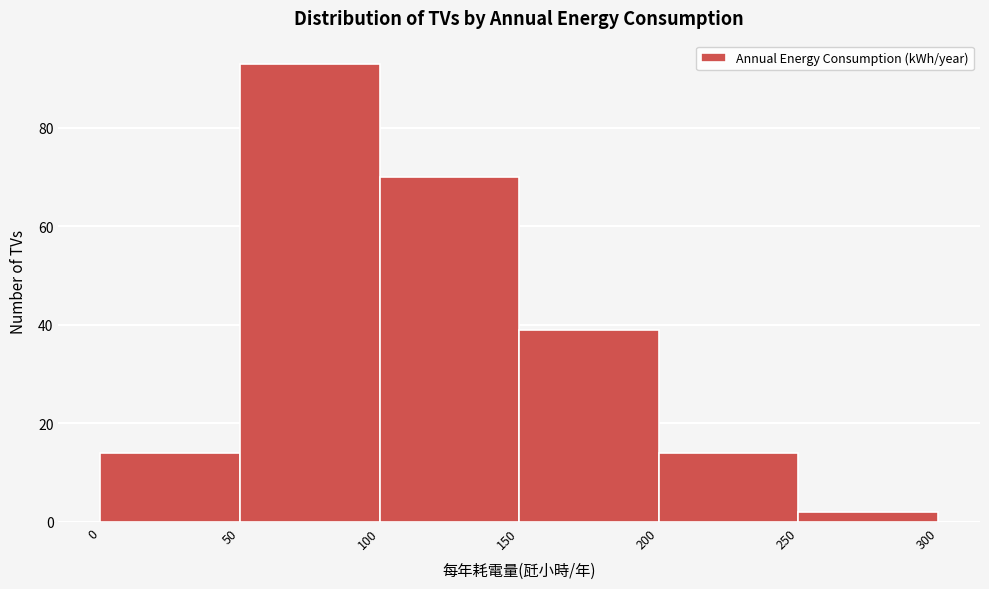

Reading left to right, list every bar in this chart as the range it spans on the x-axis followed by its height. The values are not printed on the chart, so give them approximately, as read against the axis.

0 to 50: 14
50 to 100: 94
100 to 150: 70
150 to 200: 40
200 to 250: 14
250 to 300: 2